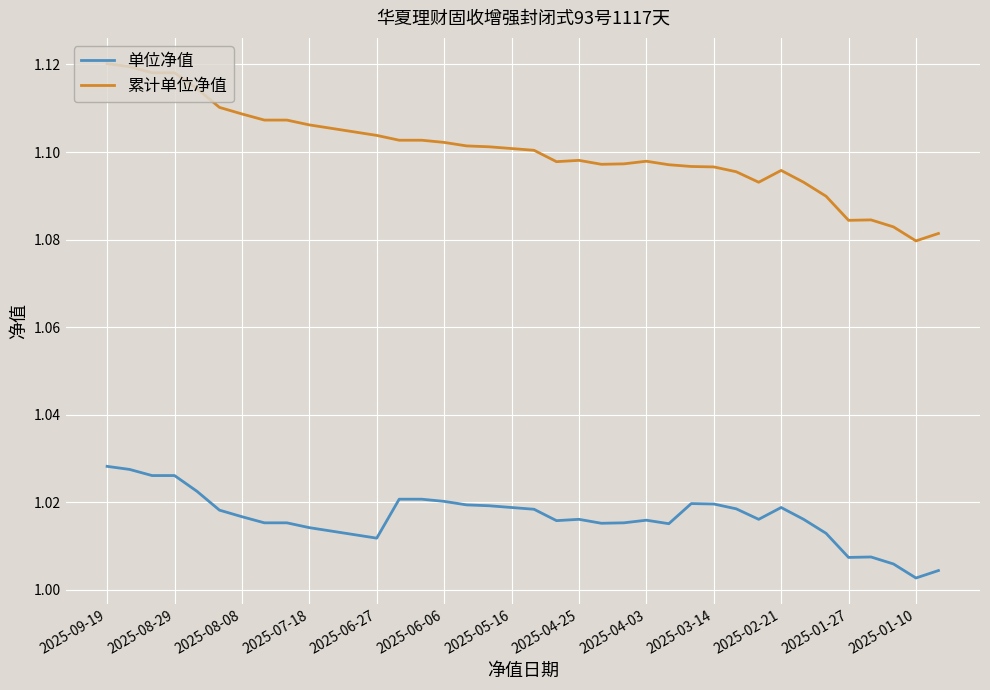

Which series has the widest spread of values?

累计单位净值